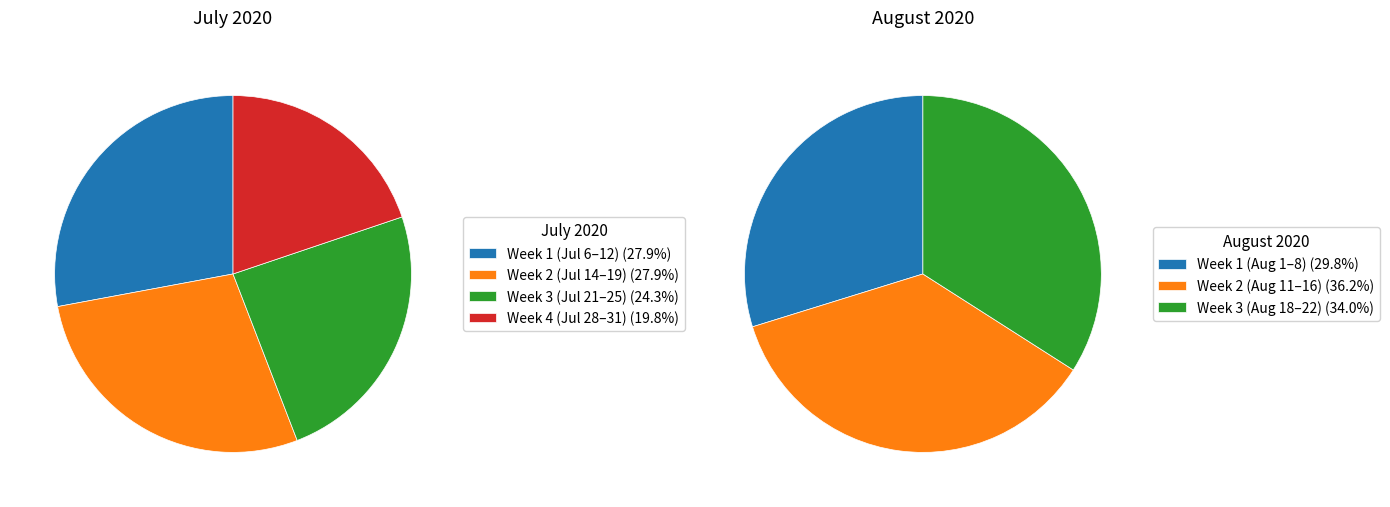

Combined, do 18 and 2 account for over 50%?

No